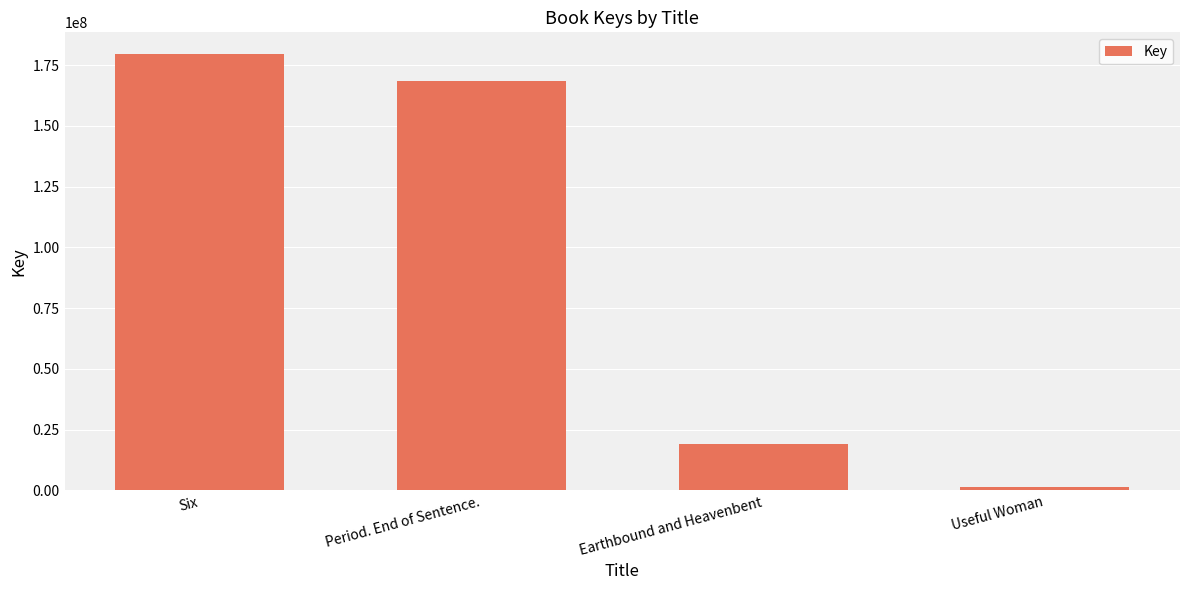

How many categories are shown in the chart?

4